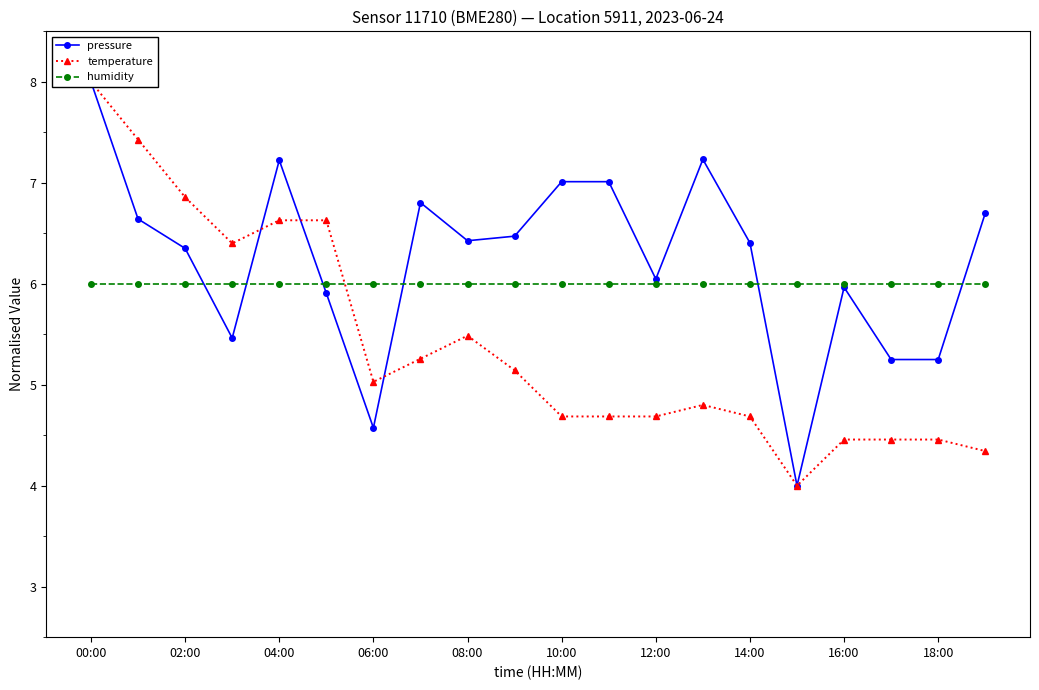

Reading left to right, transcribe all the data shown in this chart.

pressure: 8.0	6.6	6.4	5.5	7.2	5.9	4.6	6.8	6.4	6.5	7.0	7.0	6.0	7.2	6.4	4.0	6.0	5.2	5.2	6.7
temperature: 8.0	7.4	6.9	6.4	6.6	6.6	5.0	5.3	5.5	5.1	4.7	4.7	4.7	4.8	4.7	4.0	4.5	4.5	4.5	4.3
humidity: 6.0	6.0	6.0	6.0	6.0	6.0	6.0	6.0	6.0	6.0	6.0	6.0	6.0	6.0	6.0	6.0	6.0	6.0	6.0	6.0